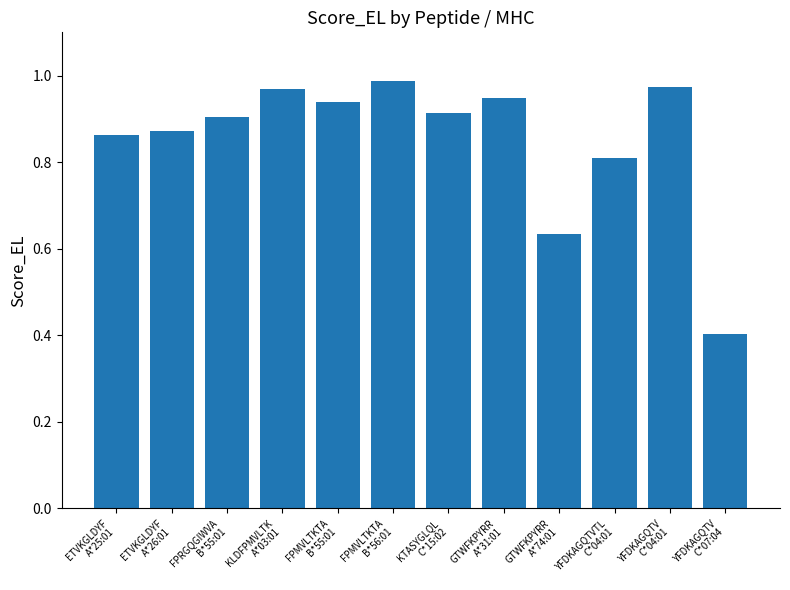

What is the sum of all values?

10.2